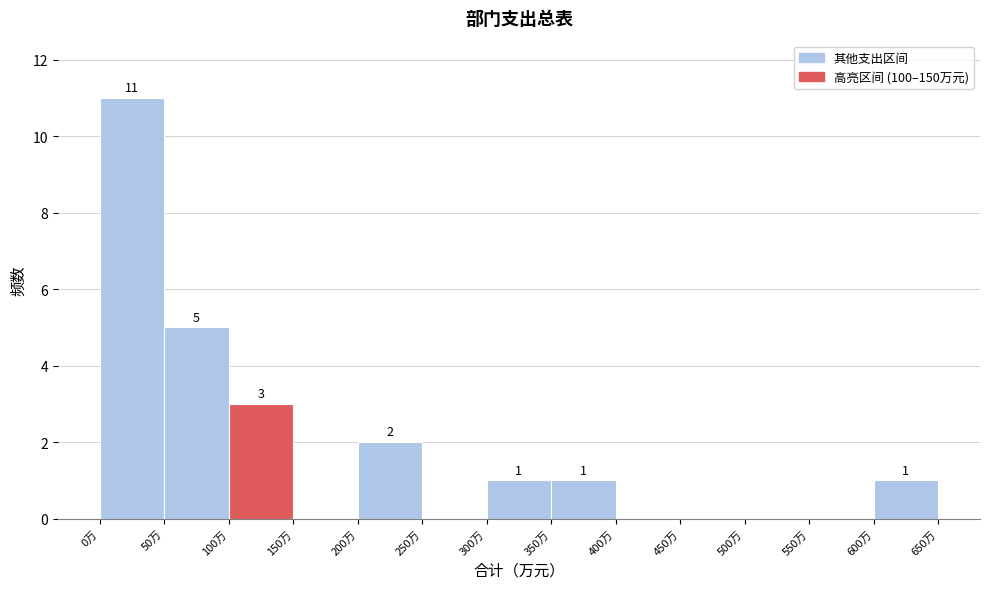

Which range on the x-axis has the tallest bar?

0 to 50